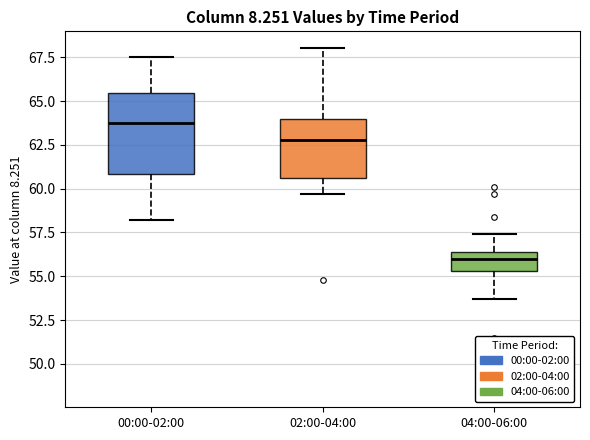

Reading left to right, transcribe this box plot: for each box, give where its median line is, the range the box spans, and where its two whiskers end, as read against the y-axis. The values are not printed on the chart, so give them approximately, as read against the axis.

00:00-02:00: median 64.0, box 61.0 to 65.5, whiskers 58.0 to 67.5
02:00-04:00: median 63.0, box 60.5 to 64.0, whiskers 59.5 to 68.0
04:00-06:00: median 56.0, box 55.5 to 56.5, whiskers 53.5 to 57.5